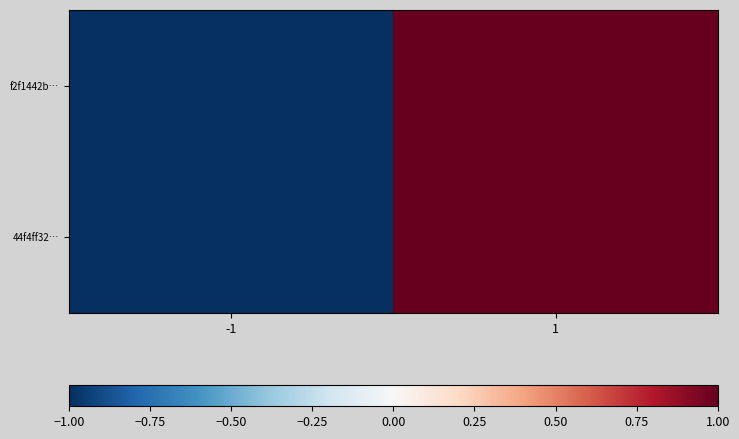

Reading right to left, what are all the values shown in this chart?

f2f1442b…: 1=1	-1=-1
44f4ff32…: 1=1	-1=-1